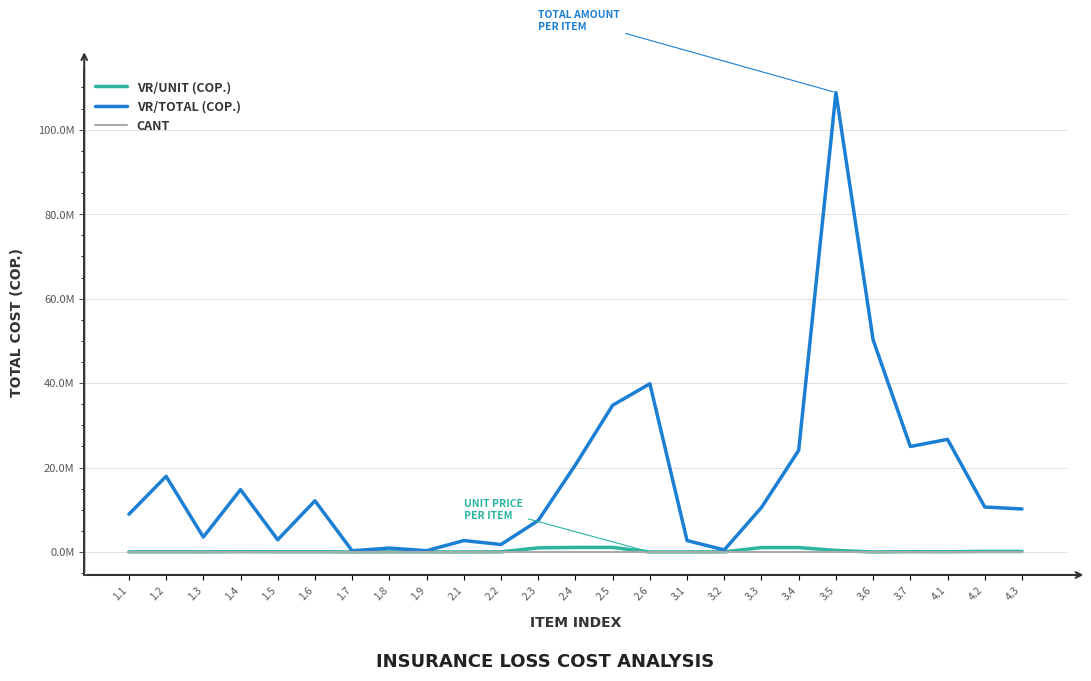

List the labels in order of VR/TOTAL (COP.) value, smallest first.

1.7, 1.9, 3.2, 1.8, 2.2, 2.1, 3.1, 1.5, 1.3, 2.3, 1.1, 4.3, 3.3, 4.2, 1.6, 1.4, 1.2, 2.4, 3.4, 3.7, 4.1, 2.5, 2.6, 3.6, 3.5